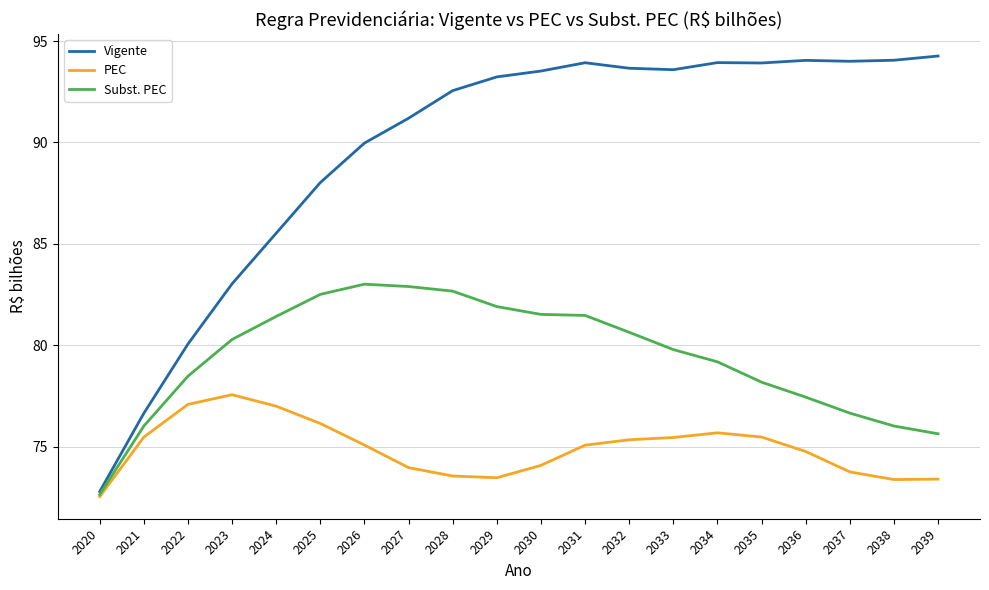

The value of PEC at 2035 is 98.2. True or false?

False